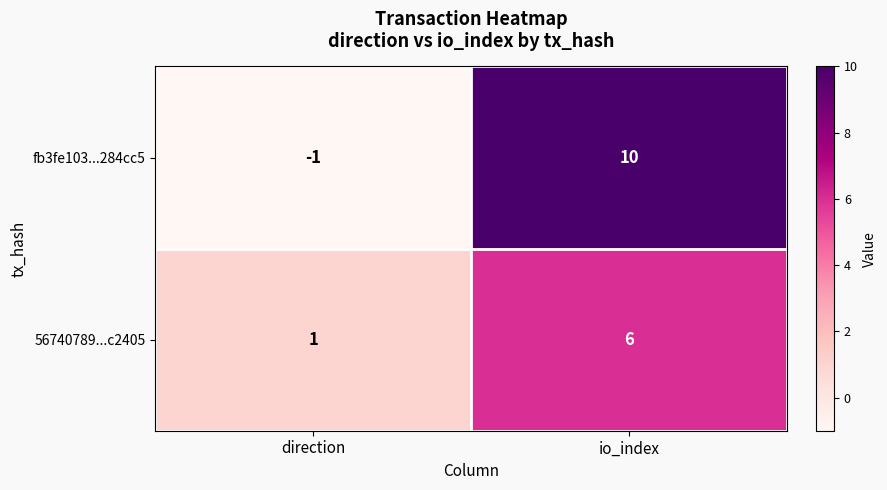

Rank the series by their maximum value, from lowest to highest.

56740789...c2405, fb3fe103...284cc5